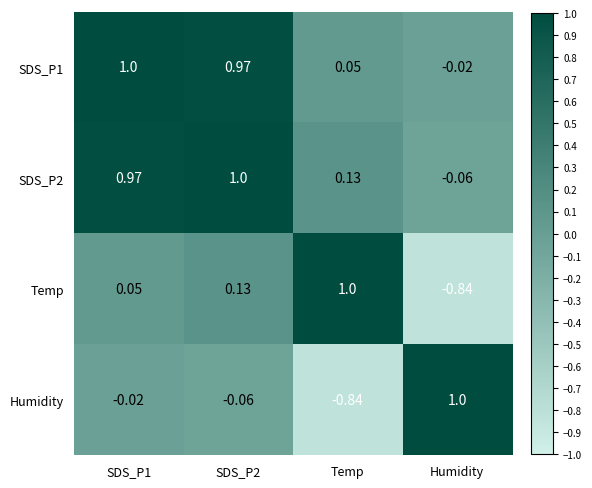

At which label is SDS_P2 closest to 0?

Humidity